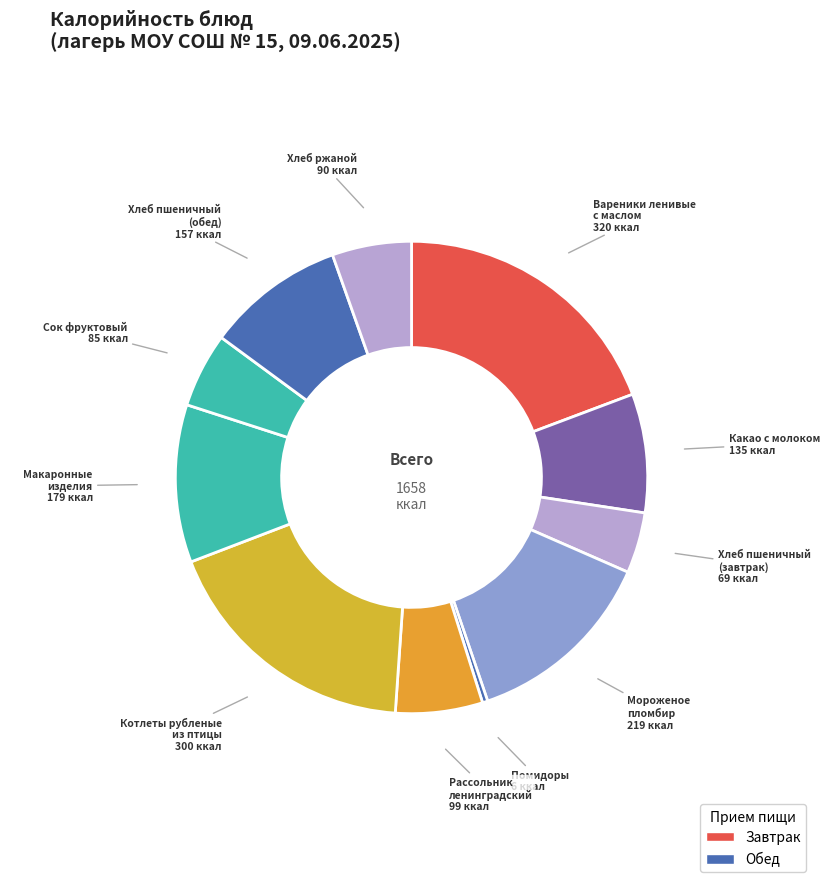

Count the number of slices in the pie.

11